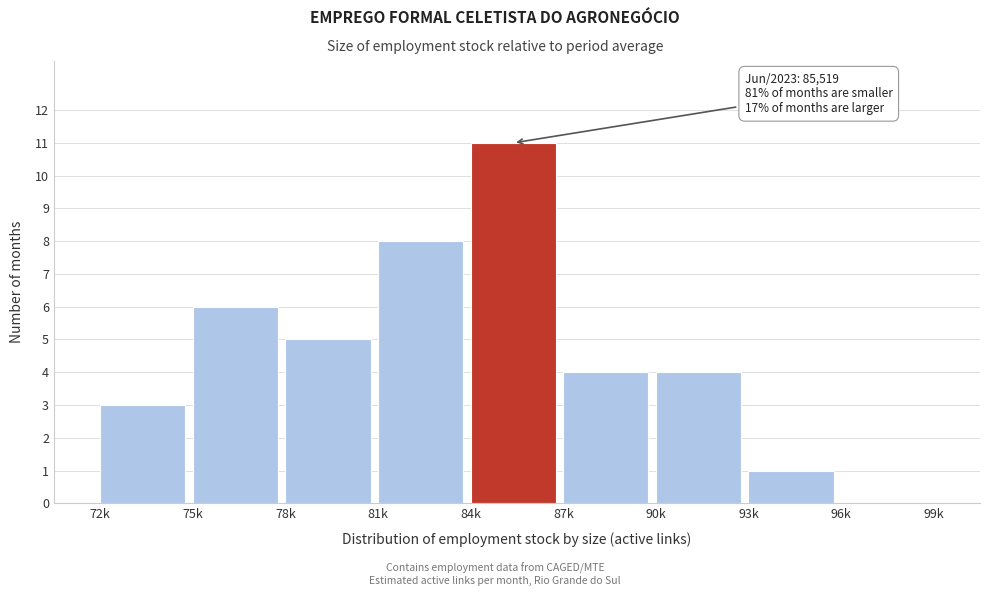

Reading right to left, what are all the values shown in this chart?

96k=0	93k=1	90k=4	87k=4	84k=11	81k=8	78k=5	75k=6	72k=3